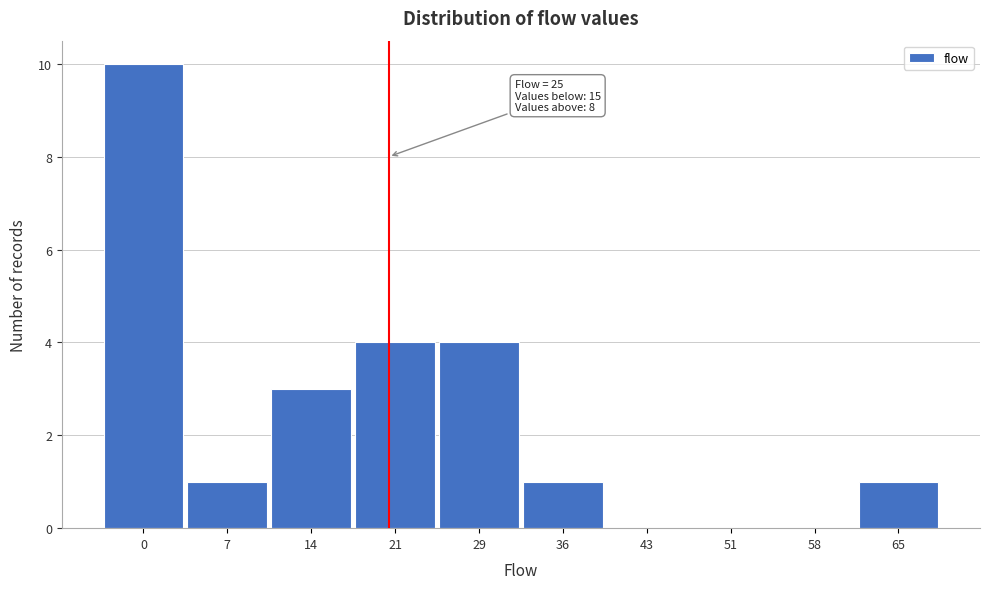

Reading left to right, what are all the values shown in this chart?

0=10	7=1	14=3	21=4	29=4	36=1	43=0	51=0	58=0	65=1